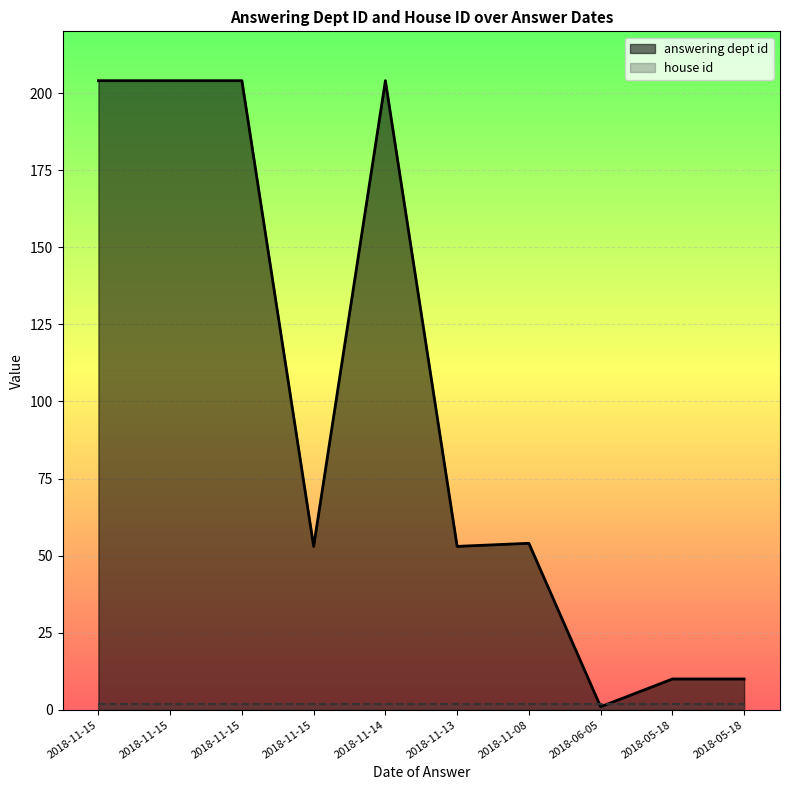

Where does the data first go above 54?

2018-11-15